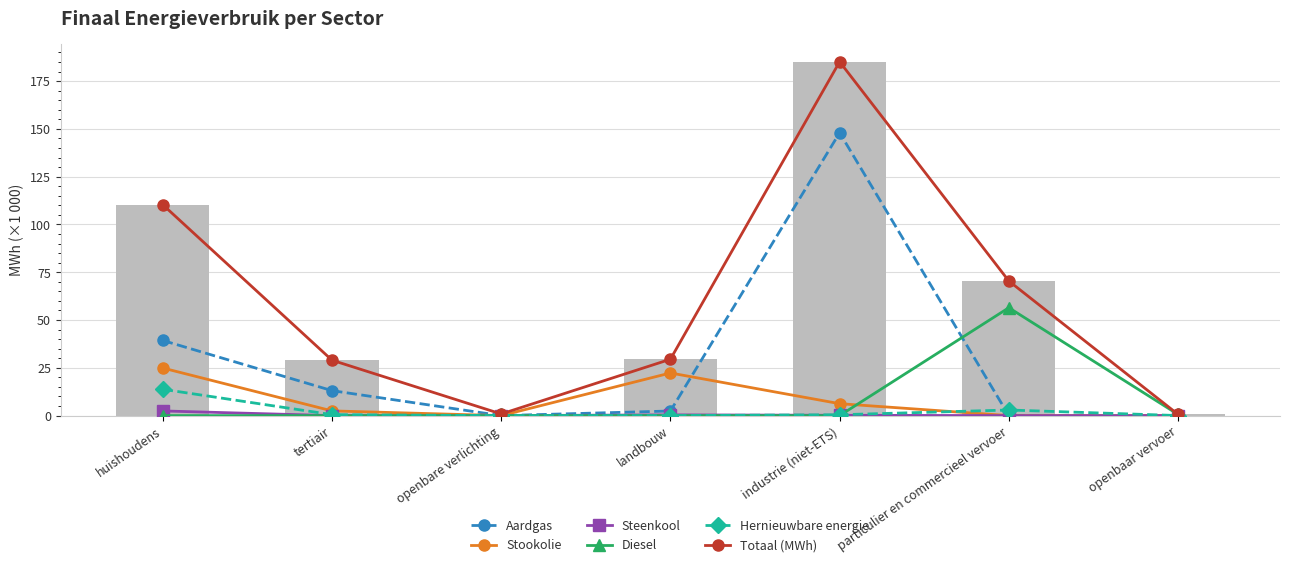

What is the sum of the Aardgas values at landbouw and particulier en commercieel vervoer?

2.4